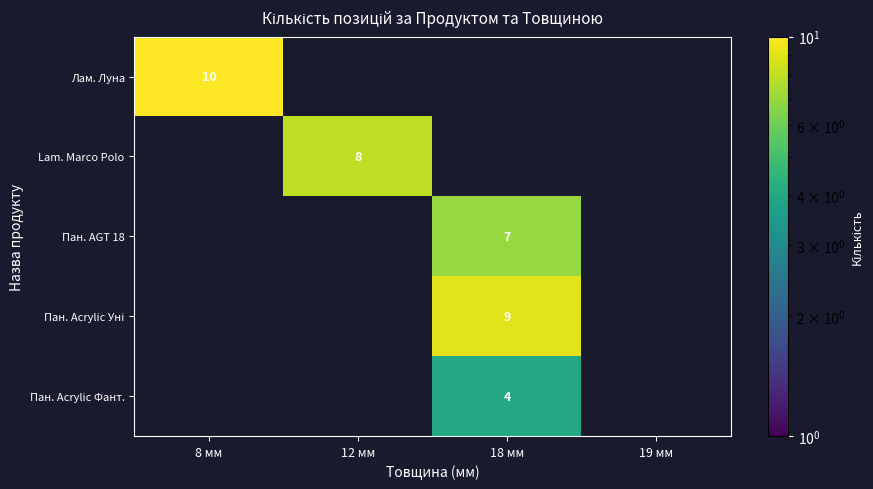

The Пан. Acrylic Фант. series shows 1 at 18 мм. True or false?

False